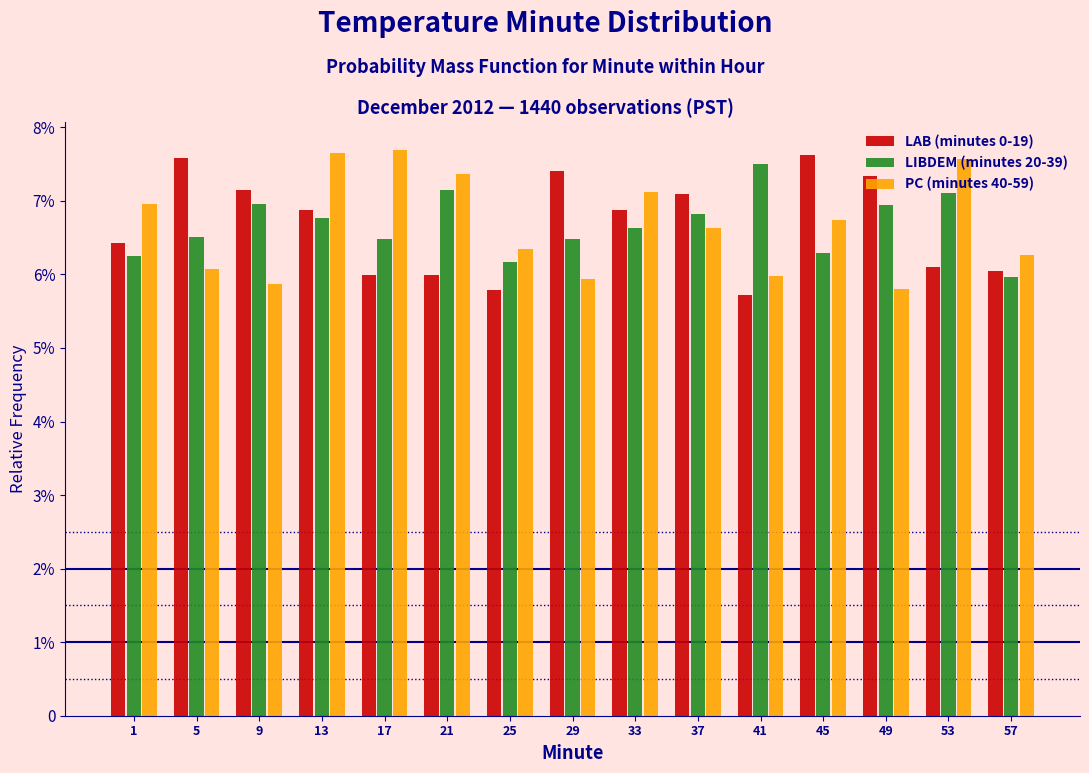

Does the chart contain stacked bars?

No